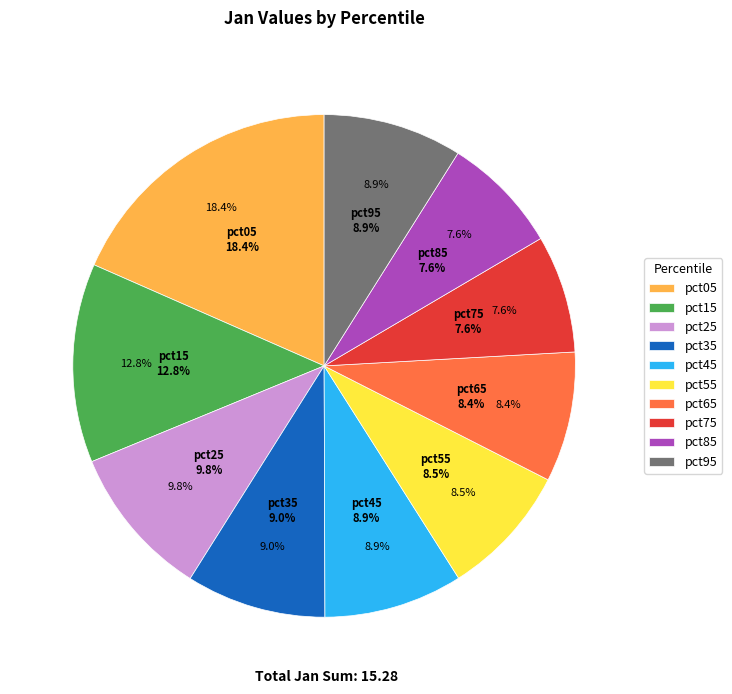

What percentage is the pct85 slice, to the nearest percent?

8%